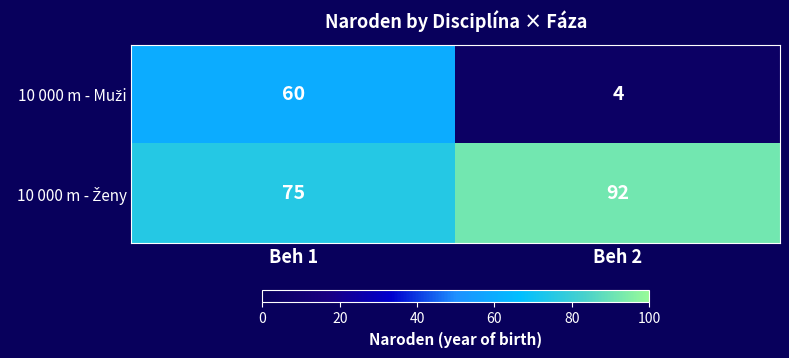

At which category is the sum across all series the highest?

Beh 1